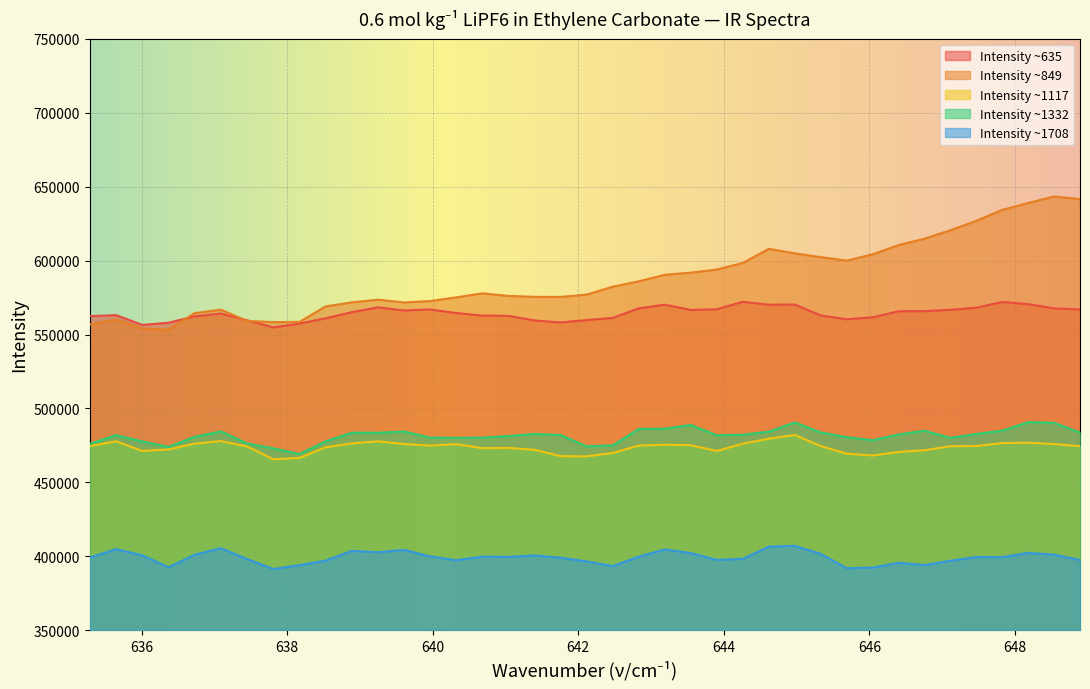

True or false: Intensity ~635 and Intensity ~1708 intersect in this chart.

False